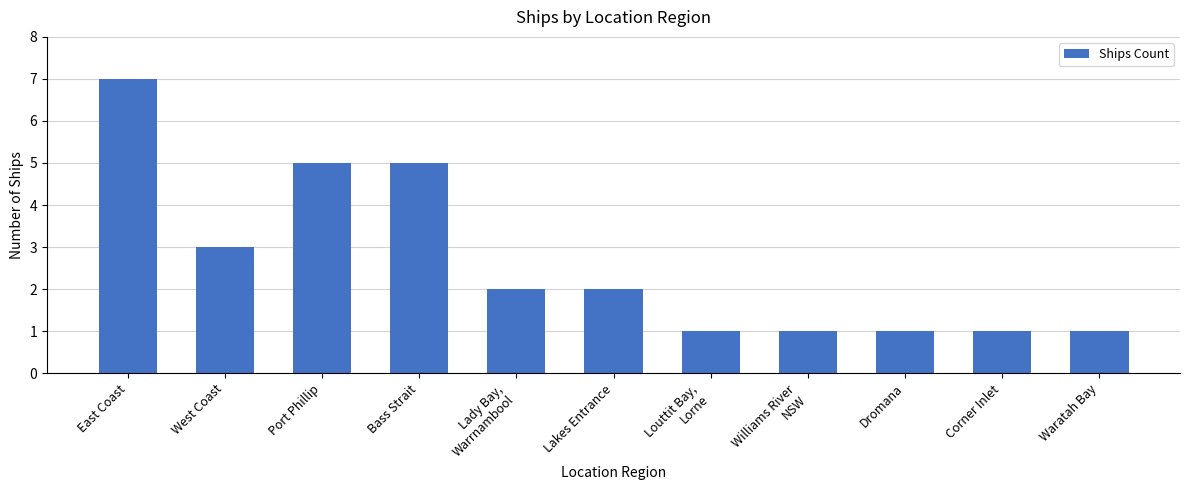

What is the label of the 11th bar from the right?

East Coast